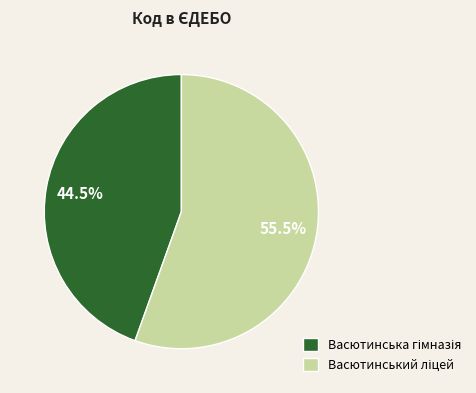

Count the number of slices in the pie.

2